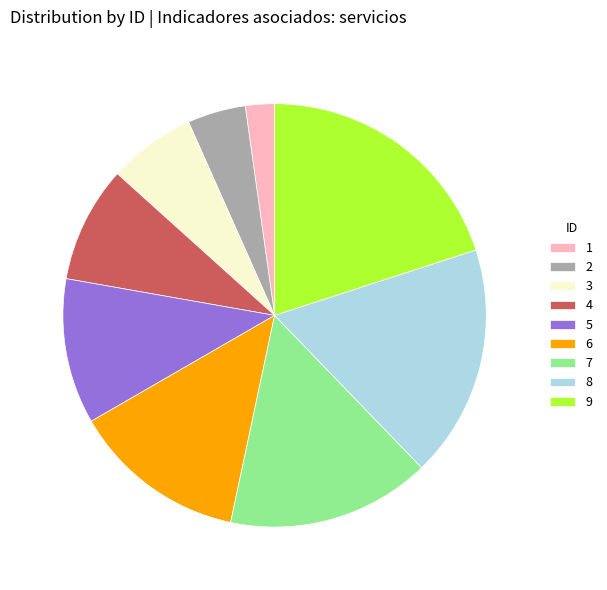

Count the number of slices in the pie.

9